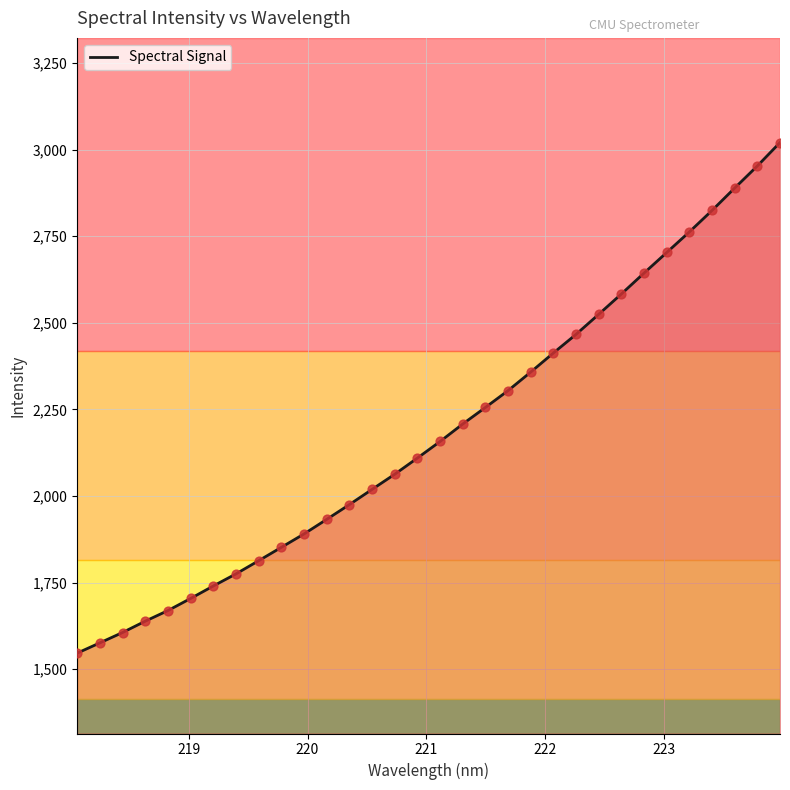

What is the difference between the maximum and minimum values?

1473.9